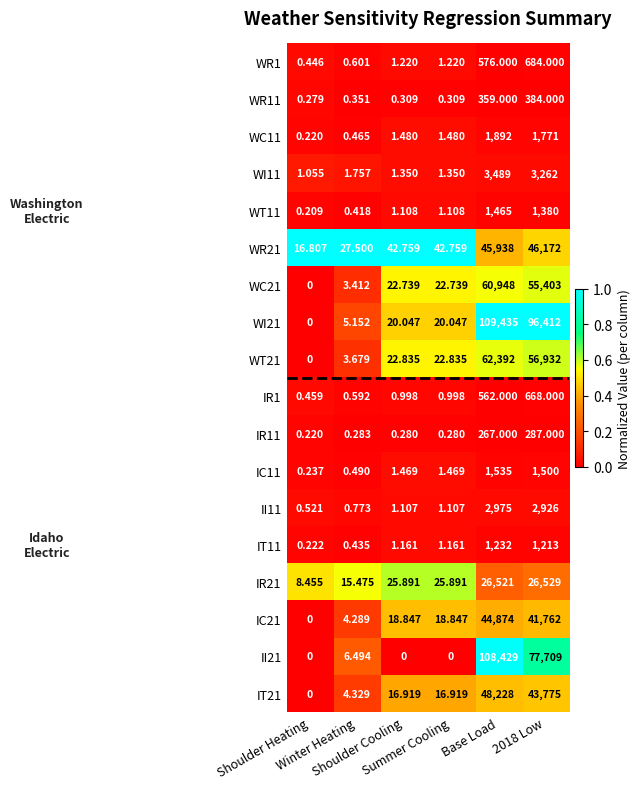

At which category is the sum across all series the highest?

Base Load